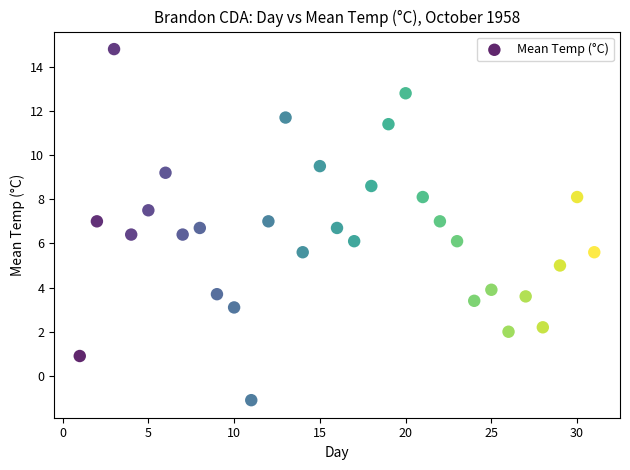

What is the range of X values (max minus min)?

30.0